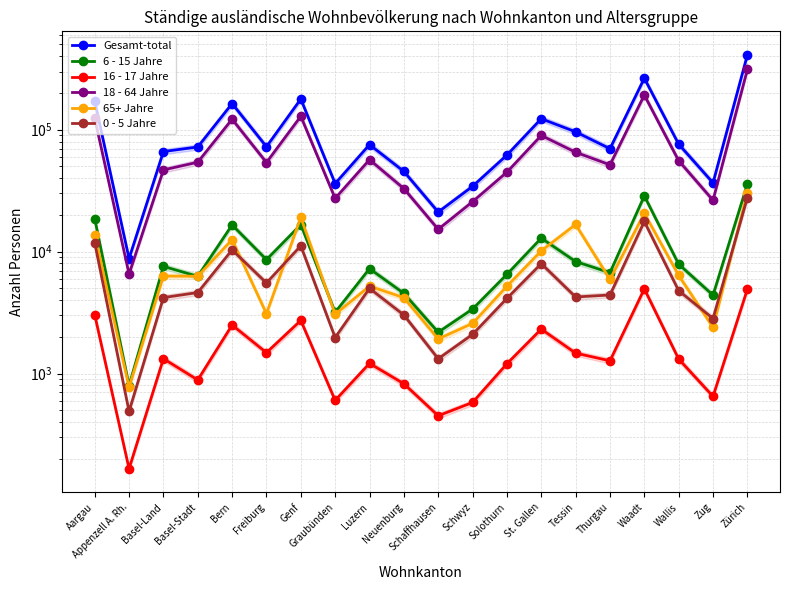

At which label does 65+ Jahre first exceed 6289?

Aargau